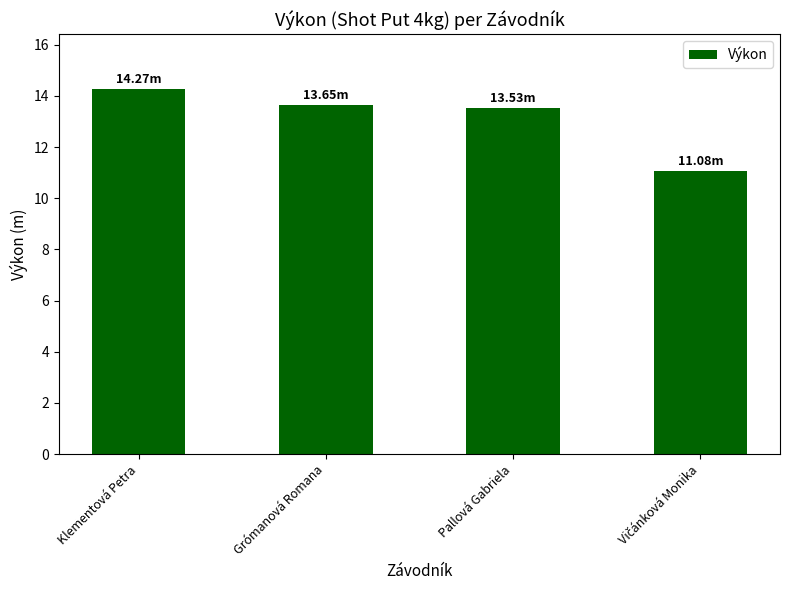

What is the average value?

13.1